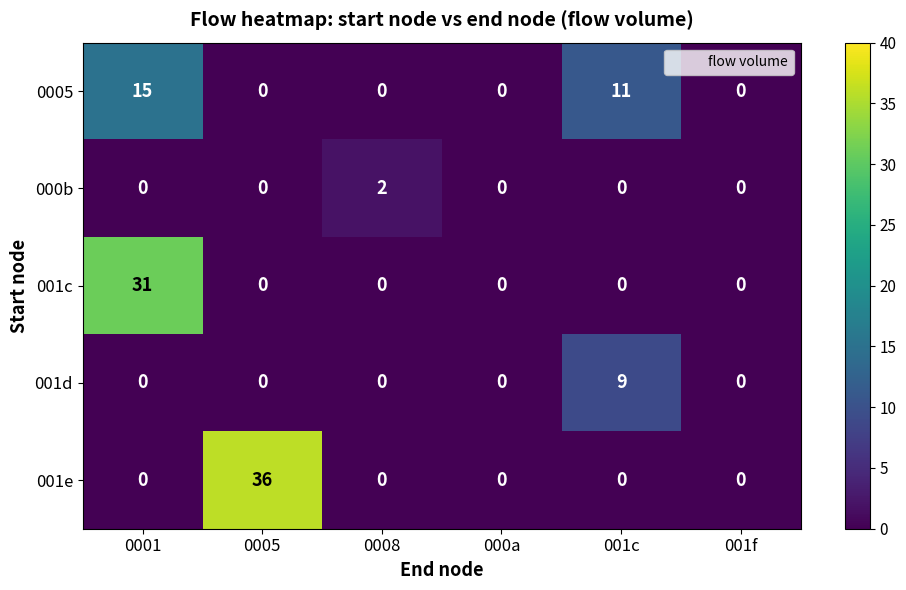

What is the difference between the maximum and minimum values in the 001c series?

31